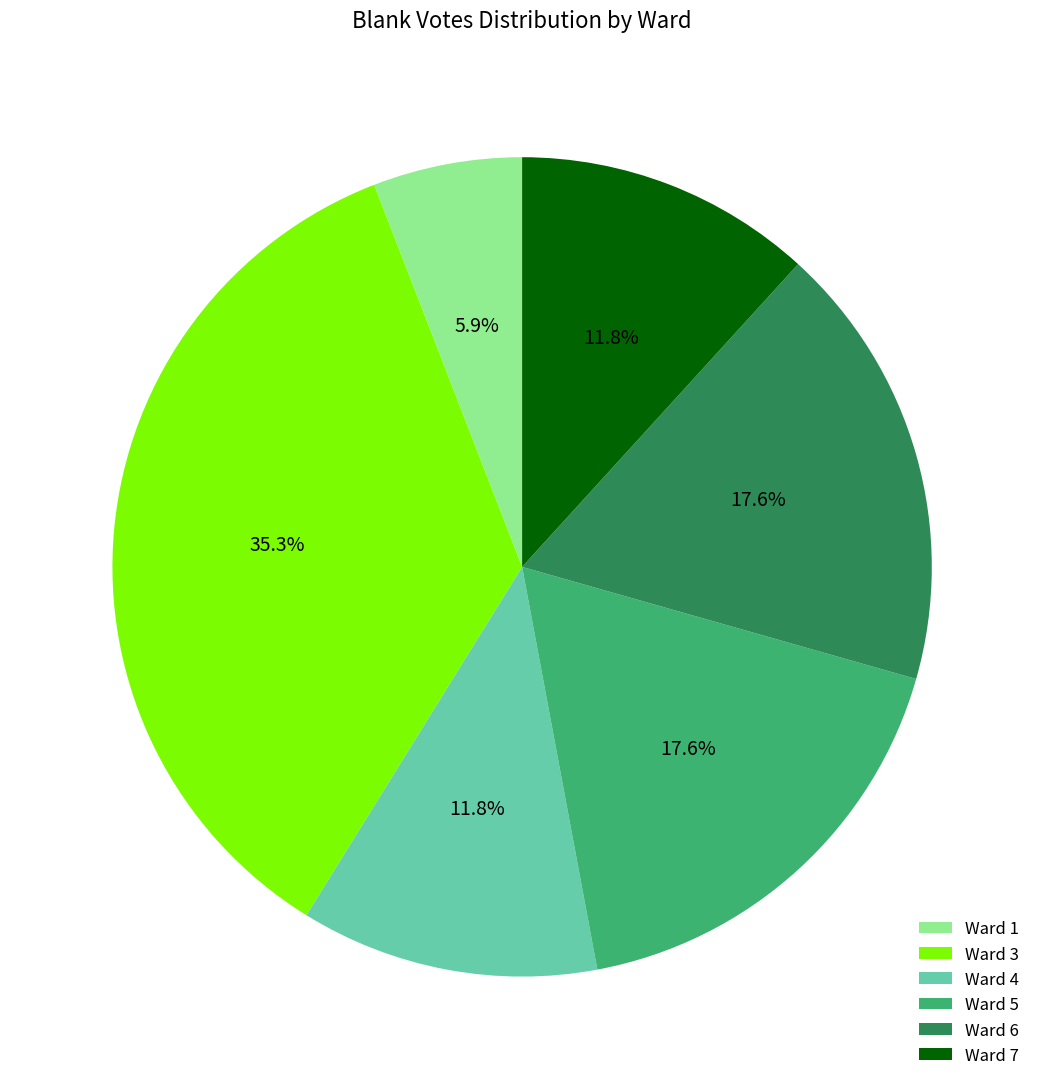

Combined, do Ward 6 and Ward 5 account for over 50%?

No